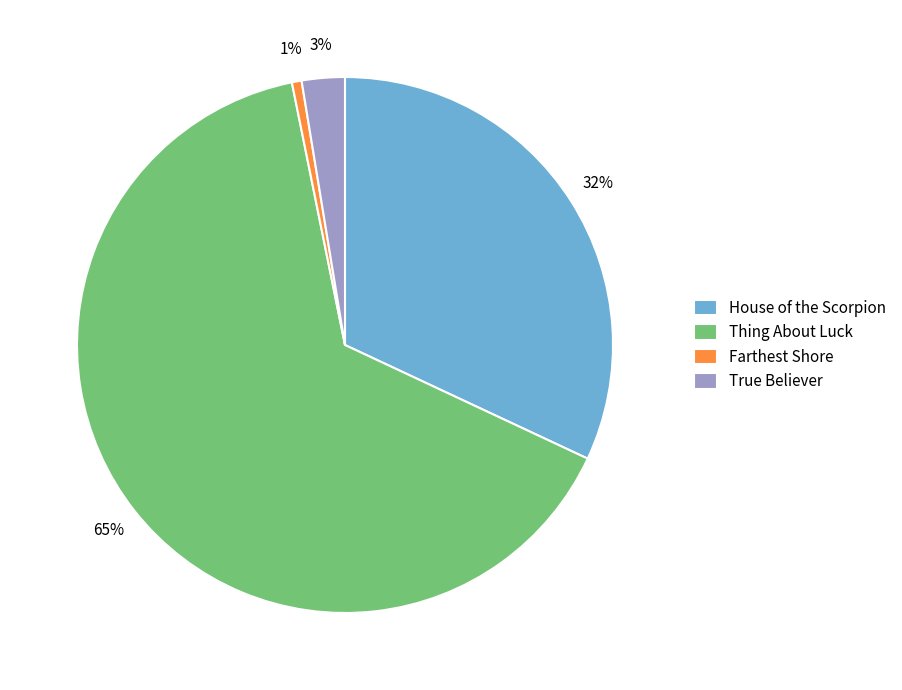

Which slice is the smallest?

Farthest Shore